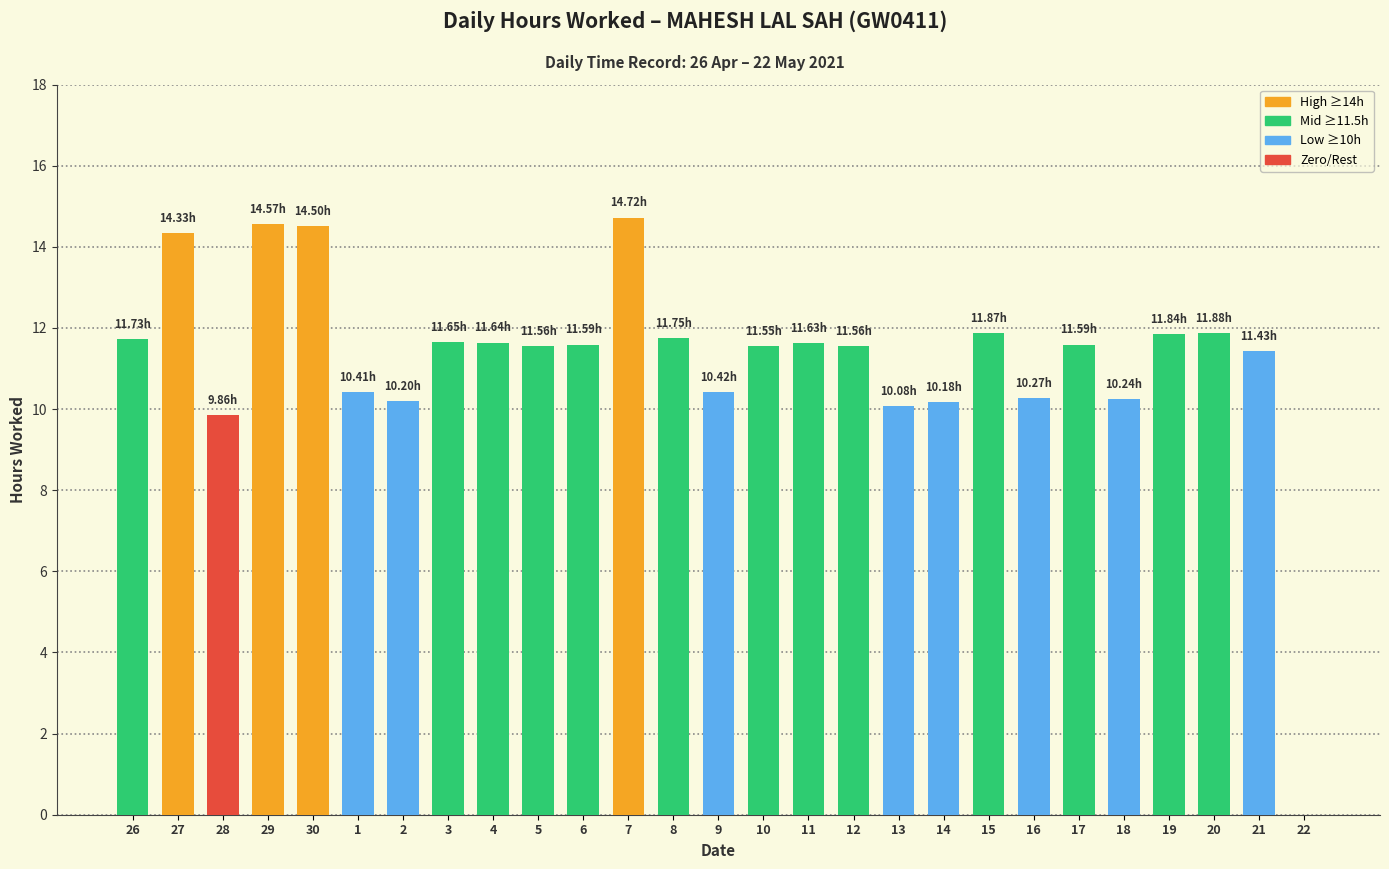

Are the bars horizontal?

No